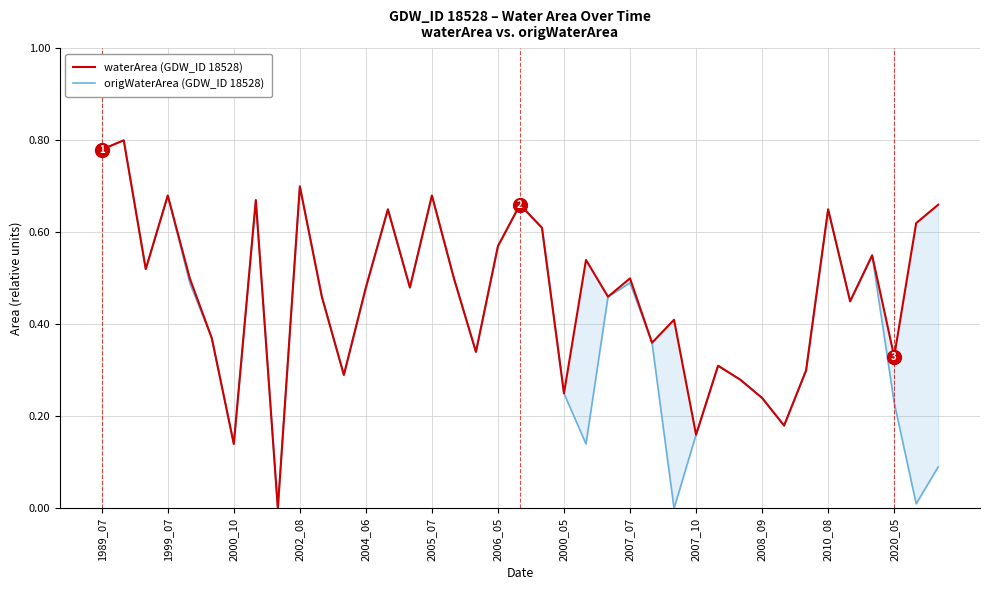

What is the sum of all waterArea (GDW_ID 18528) values?

18.1